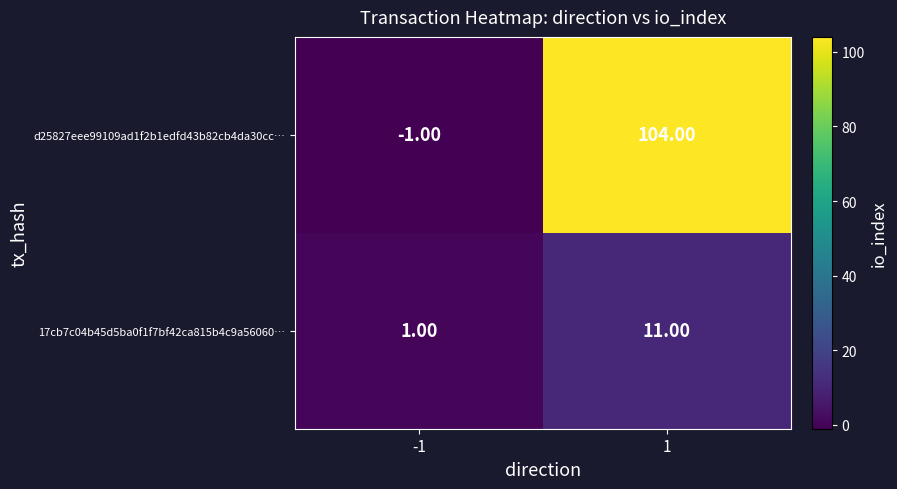

List the series in order of their peak value, lowest first.

17cb7c04b45d5ba0f1f7bf42ca815b4c9a56060…, d25827eee99109ad1f2b1edfd43b82cb4da30cc…